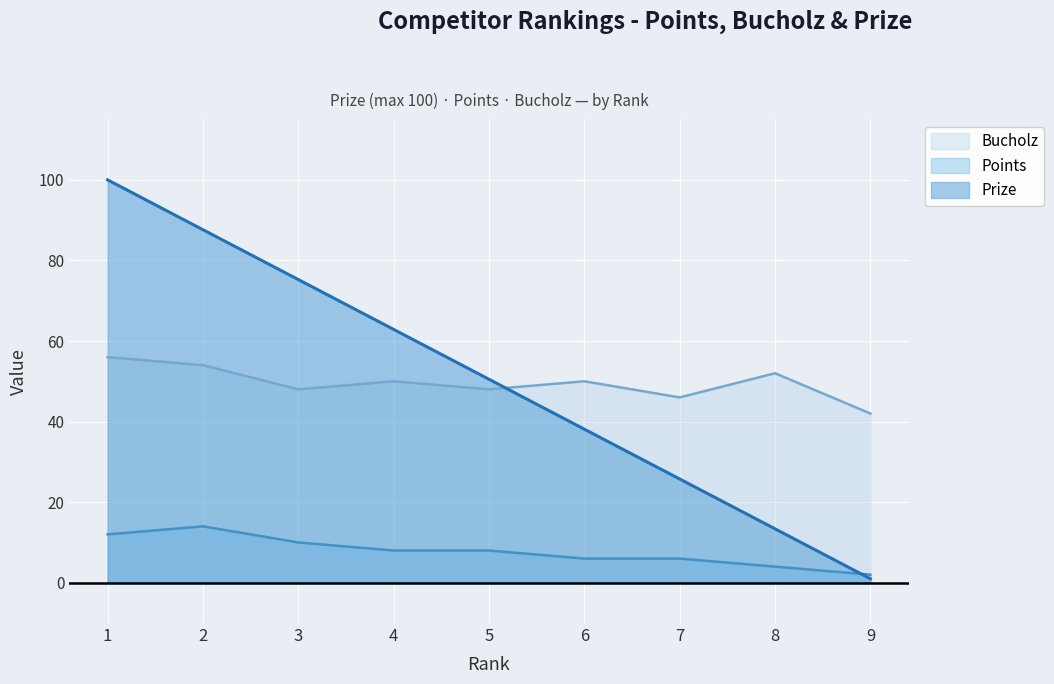

Which category has the highest value in the Points series?

2